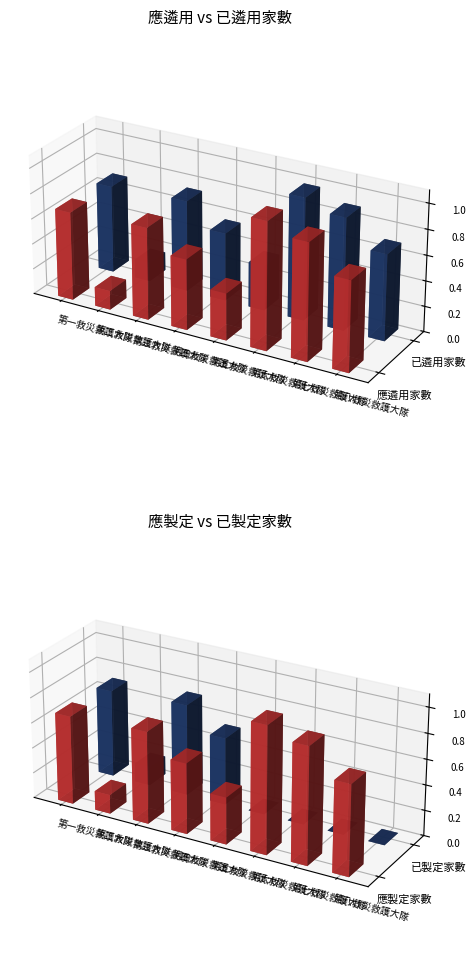

Reading right to left, transcribe all the data shown in this chart.

應遴用家數: 第八救災救護大隊=898	第七救災救護大隊=1160	第六救災救護大隊=1263	第五救災救護大隊=466	第四救災救護大隊=703	第三救災救護大隊=917	第二救災救護大隊=189	第一救災救護大隊=882
已遴用家數: 第八救災救護大隊=857	第七救災救護大隊=1116	第六救災救護大隊=1218	第五救災救護大隊=450	第四救災救護大隊=678	第三救災救護大隊=909	第二救災救護大隊=185	第一救災救護大隊=876
已製定家數: 第八救災救護大隊=0	第七救災救護大隊=0	第六救災救護大隊=0	第五救災救護大隊=0	第四救災救護大隊=669	第三救災救護大隊=909	第二救災救護大隊=184	第一救災救護大隊=871
應製定家數: 第八救災救護大隊=898	第七救災救護大隊=1160	第六救災救護大隊=1263	第五救災救護大隊=466	第四救災救護大隊=703	第三救災救護大隊=917	第二救災救護大隊=189	第一救災救護大隊=882